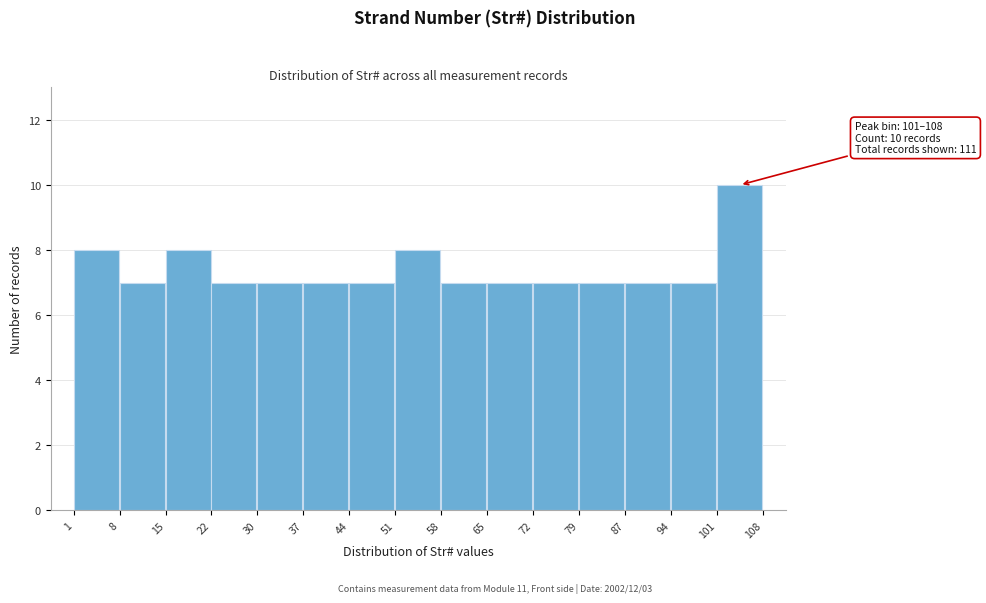

Over which range of the x-axis is the bar tallest?

101 to 108